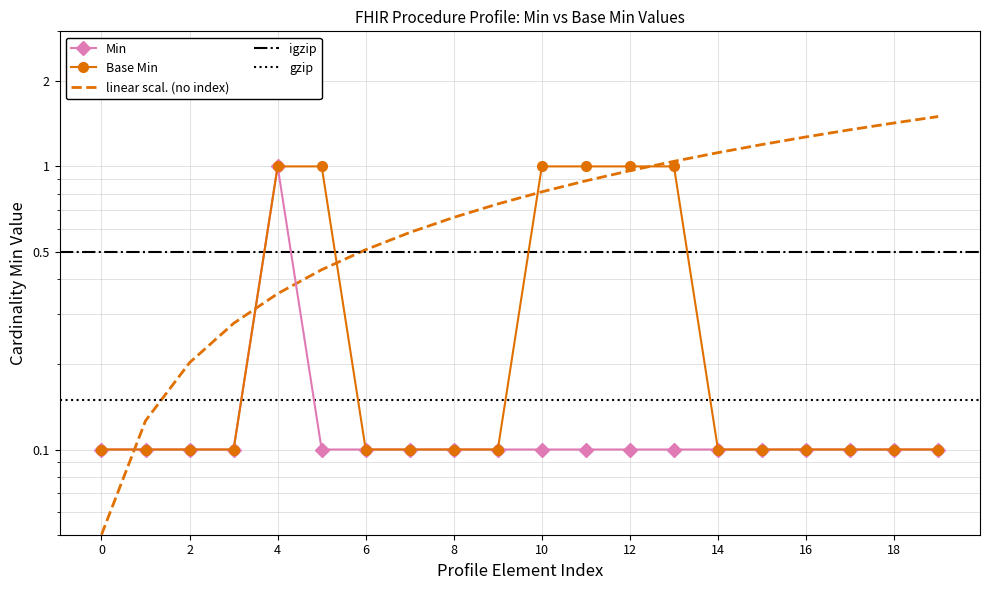

True or false: Base Min and Min intersect in this chart.

False